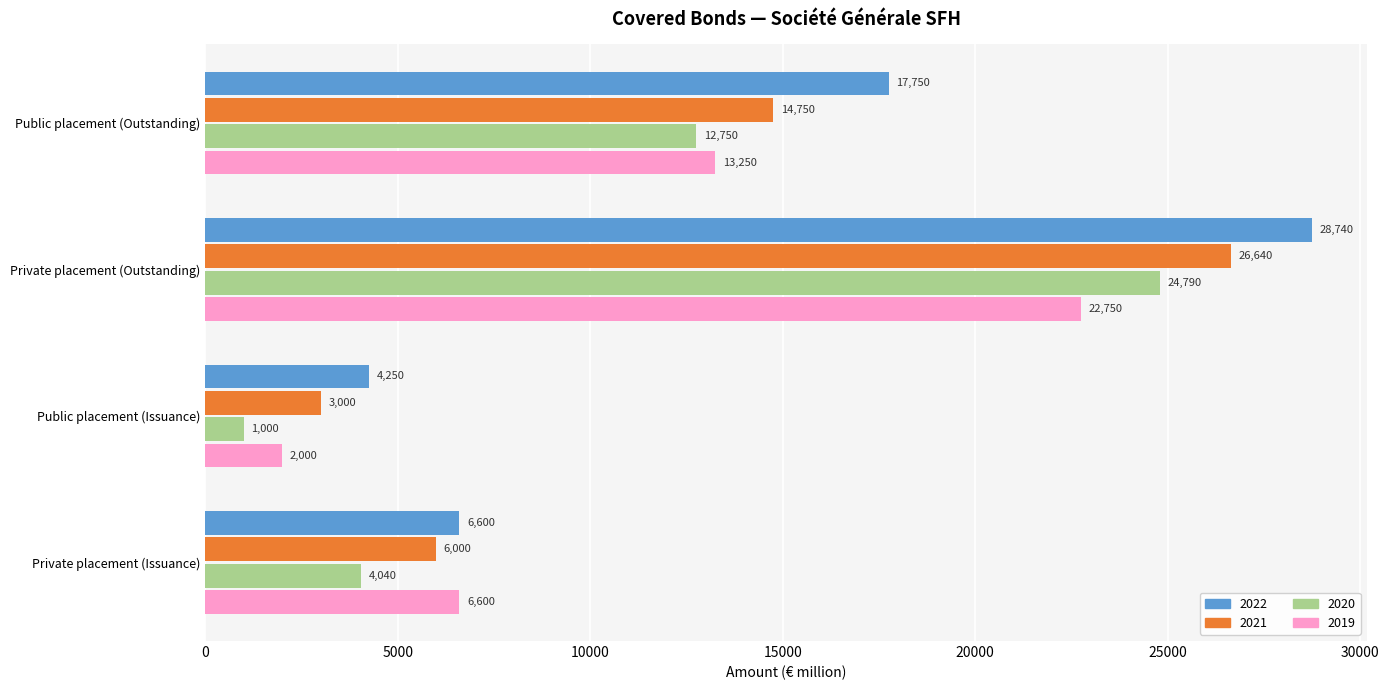

What is the difference between the highest and lowest values at Private placement (Issuance)?

2560